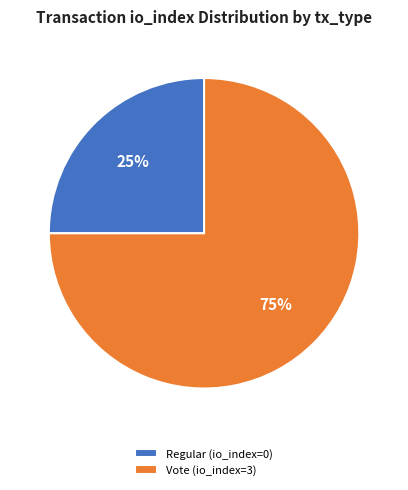

True or false: Regular (io_index=0) accounts for 1% of the total.

False